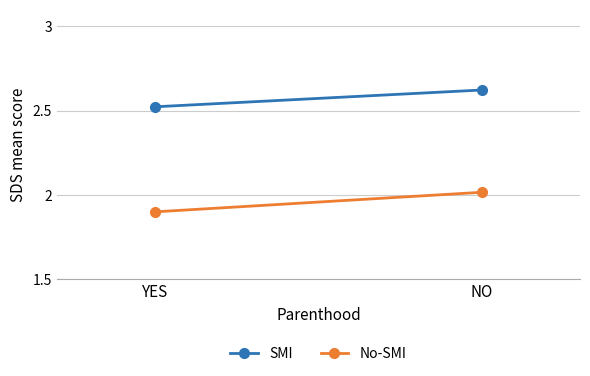

What is the label of the 2nd point from the right?

YES